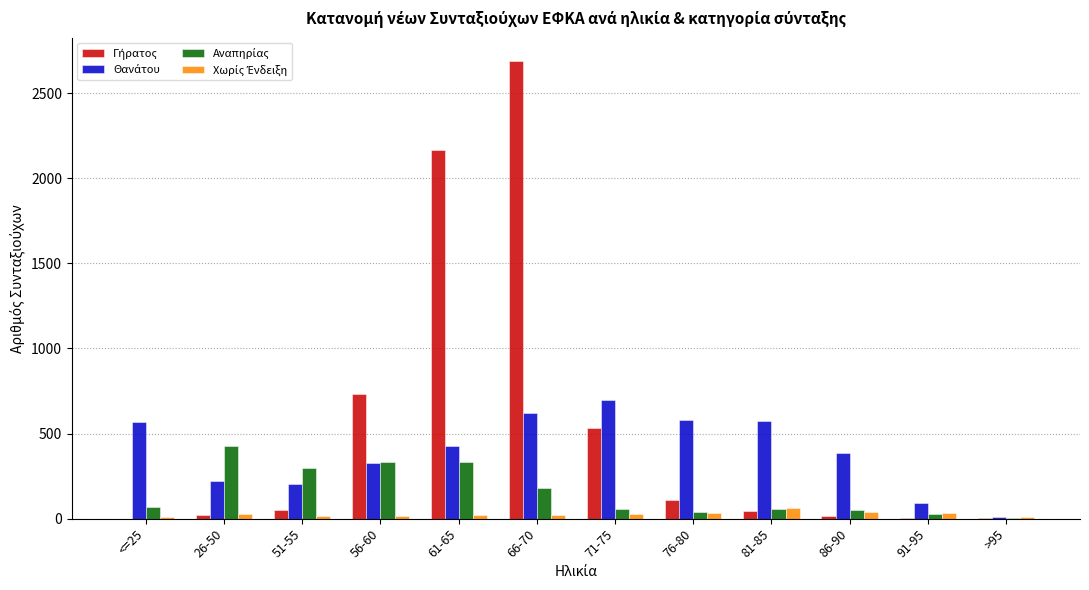

At which category is the sum across all series the highest?

66-70